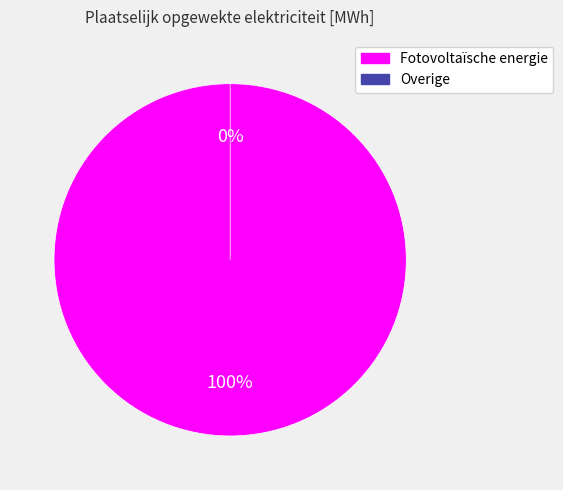

Rank the categories by value from lowest to highest.

Overige, Fotovoltaïsche energie